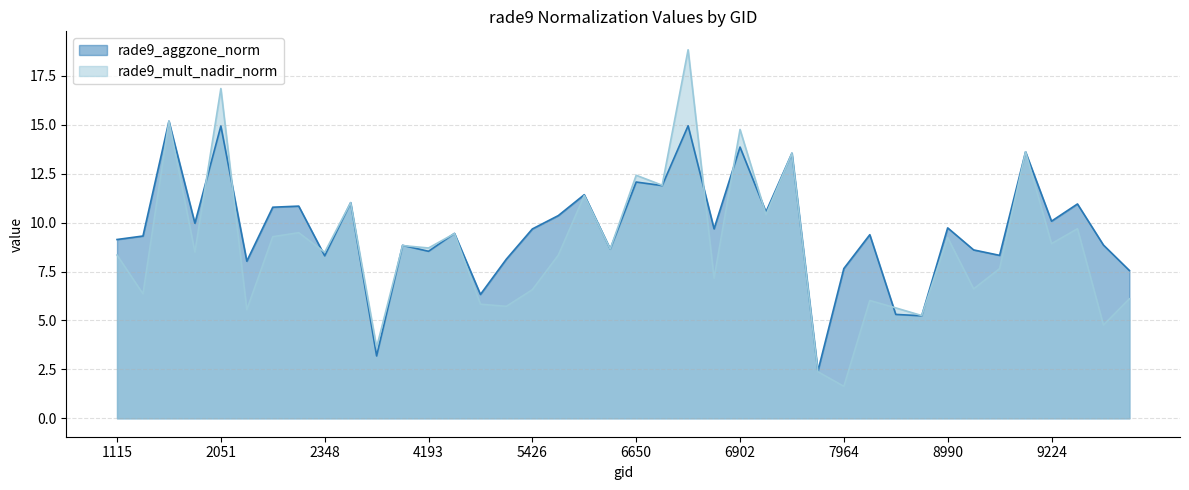

Which series changed the most between 6650 and 6803?

rade9_mult_nadir_norm